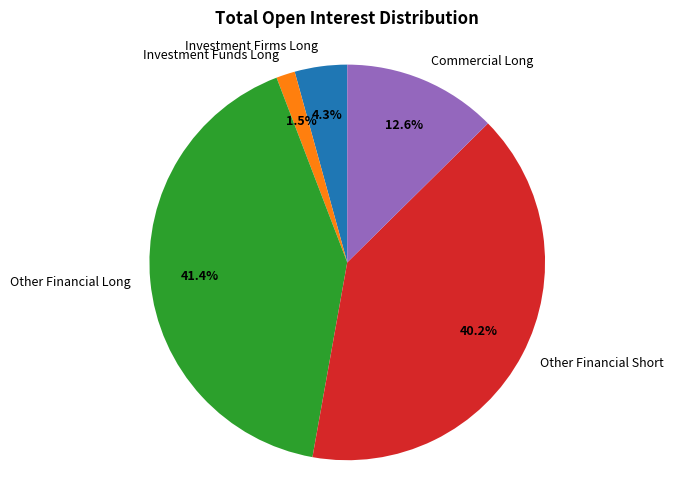

To the nearest percent, what portion does Other Financial Short represent?

40%